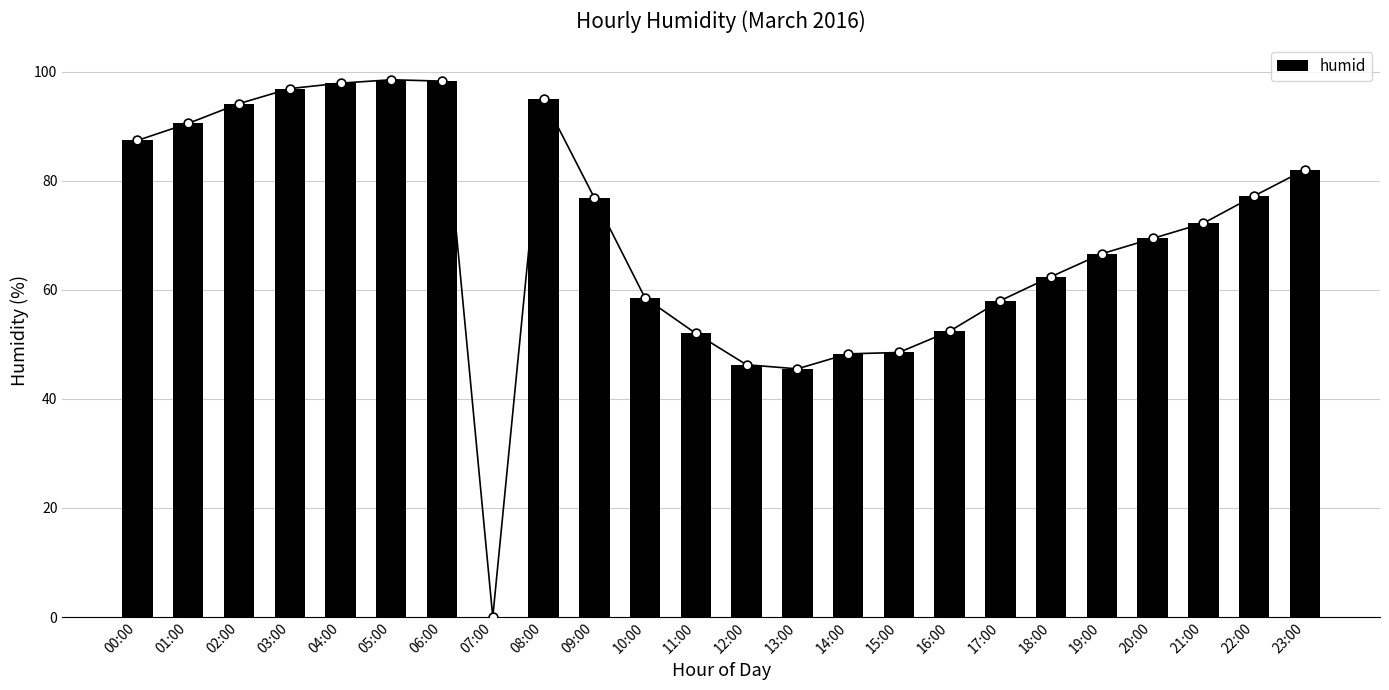

What is the ratio of the value at 12:00 to the value at 14:00?

1.0